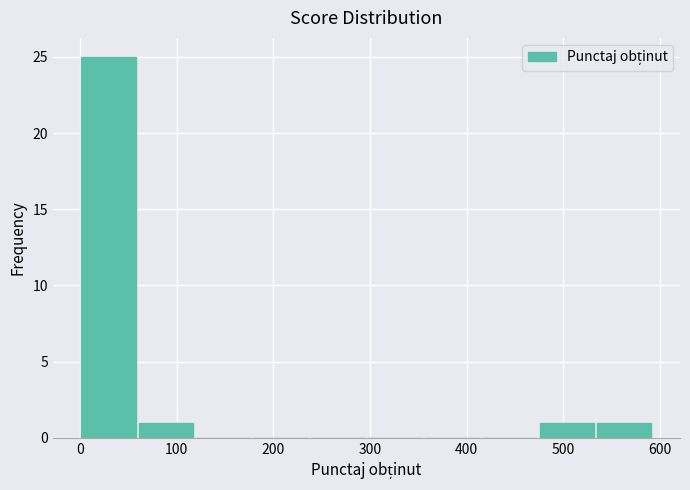

Reading left to right, list every bar in this chart as the range it spans on the x-axis followed by its height. Neither the bar edges nor the heights are printed on the chart, so give them approximately, as read against the axes.

0 to 60: 25
60 to 120: 1
120 to 180: 0
180 to 240: 0
240 to 300: 0
300 to 360: 0
360 to 410: 0
410 to 470: 0
470 to 530: 1
530 to 590: 1